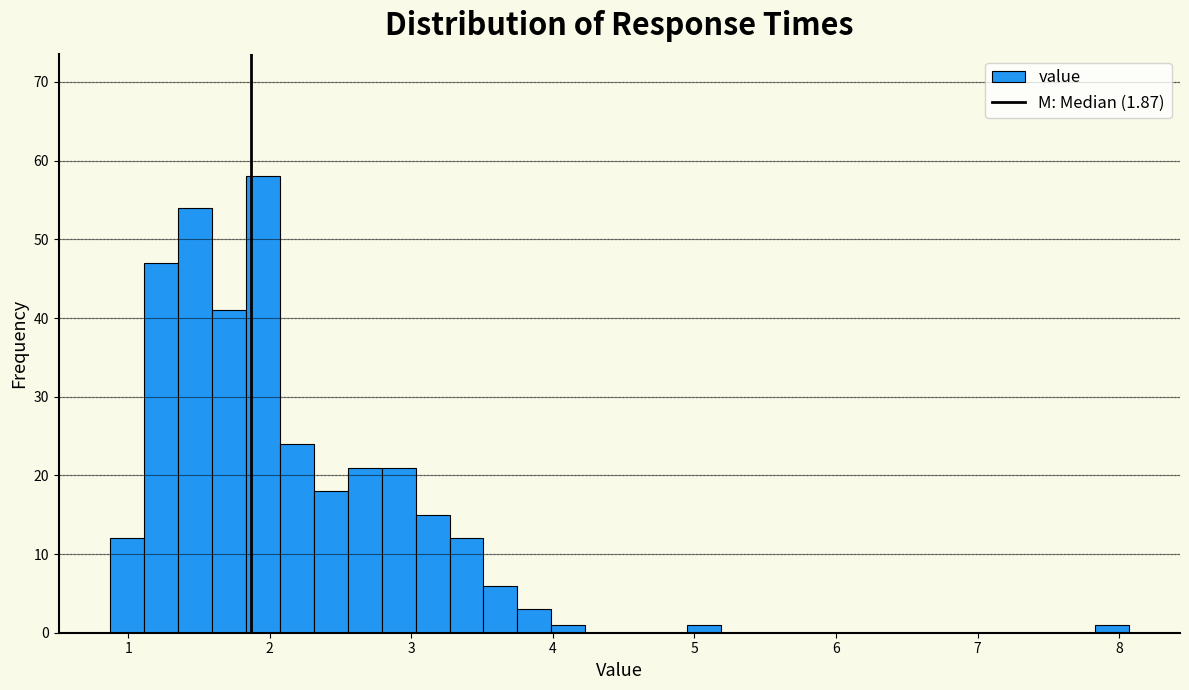

Around what value on the x-axis is the tallest bar? Give the approximate position of its centre, as read against the axis.

2.0